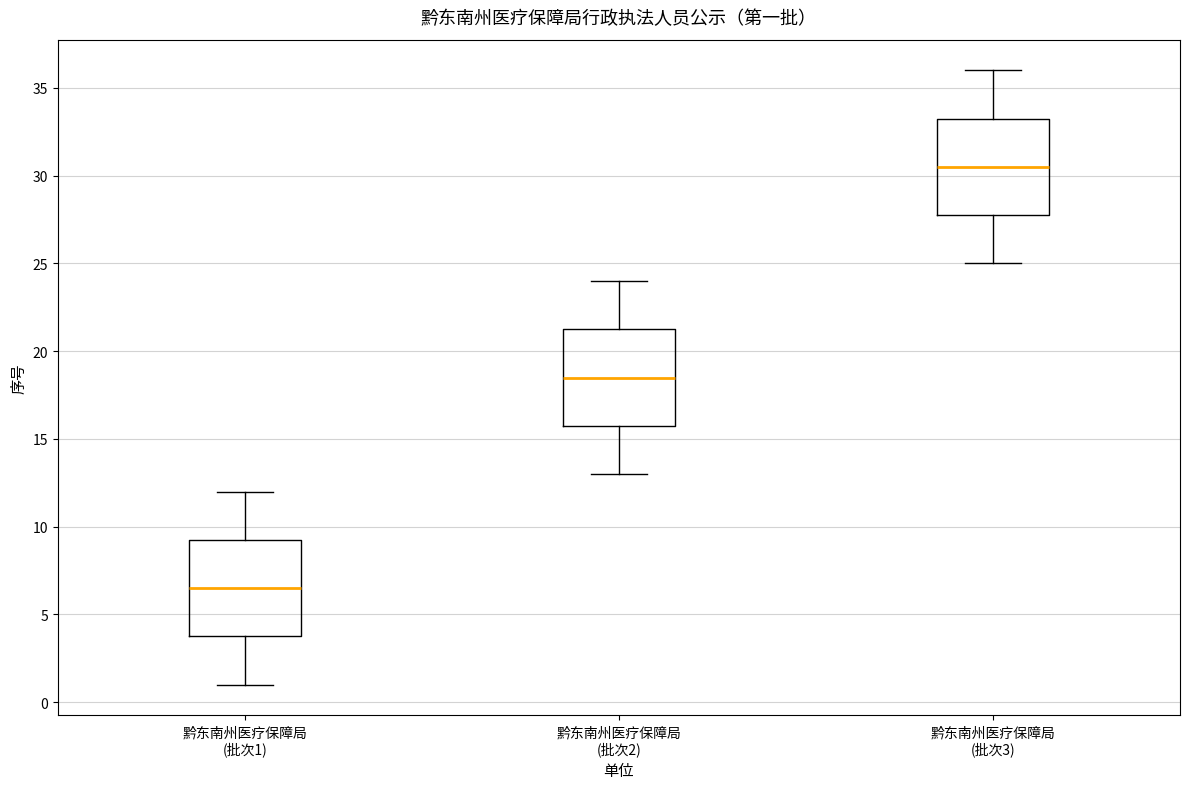

Which box has the highest median line?

黔东南州医疗保障局 (批次3)